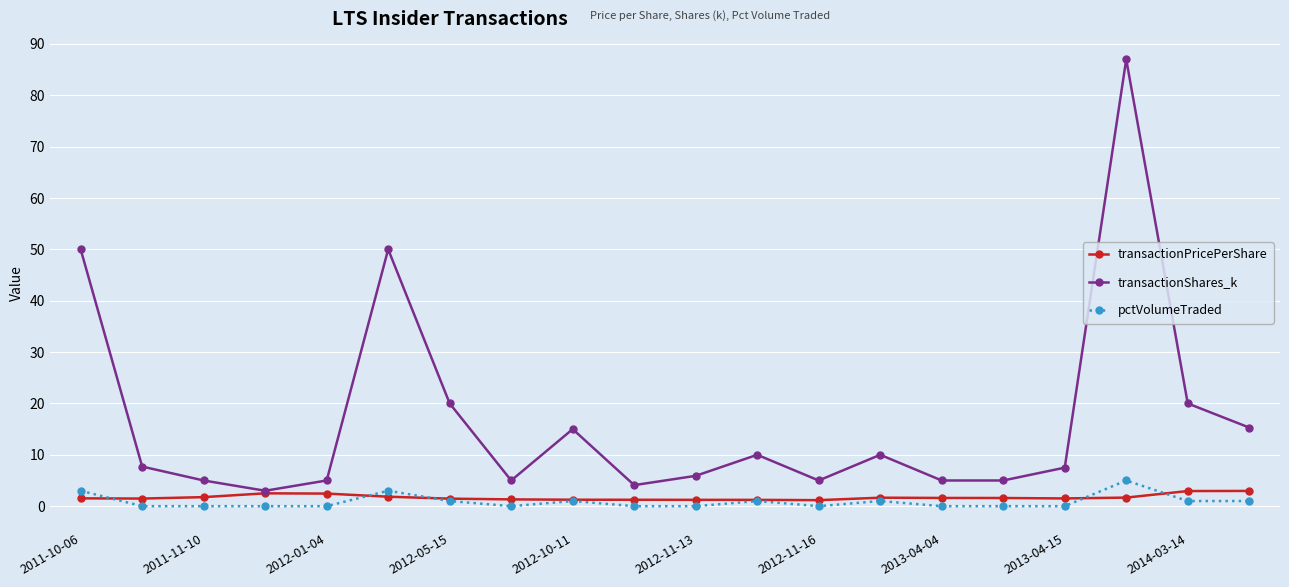

Which series has the largest total across all categories?

transactionShares_k